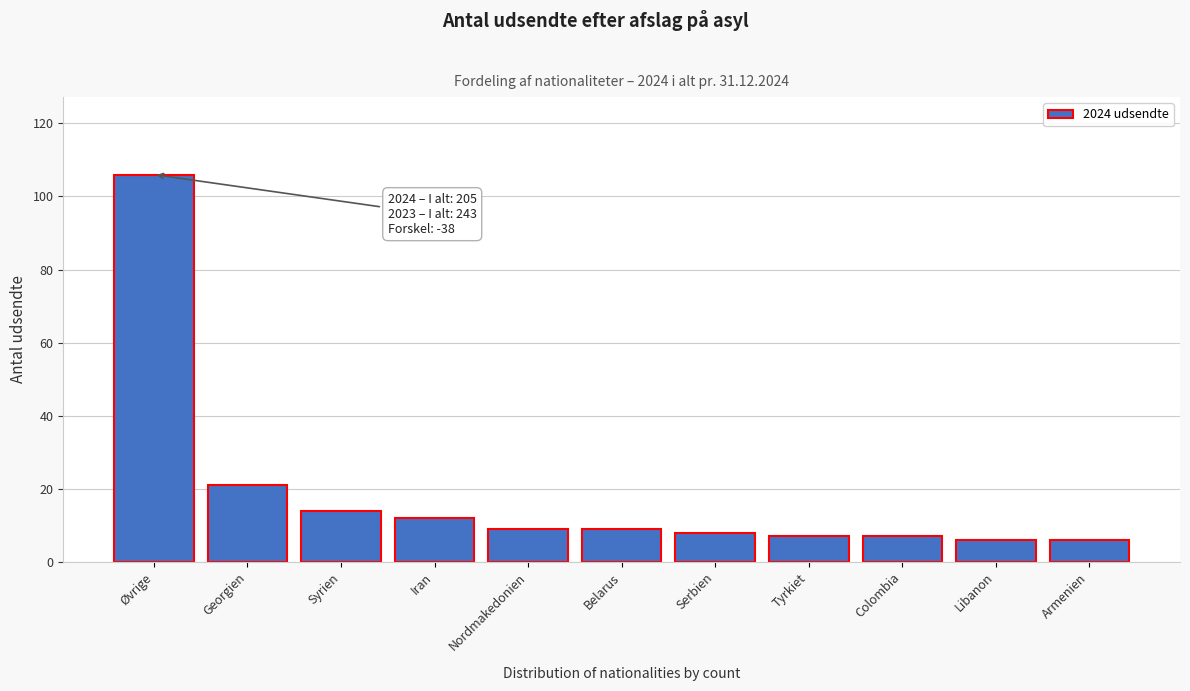

Reading left to right, extract all data points from this chart.

106	21	14	12	9	9	8	7	7	6	6